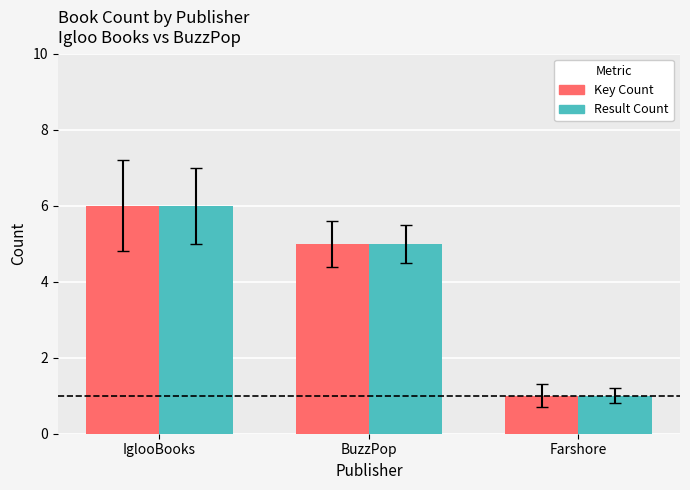

The Key Count series shows 2 at Farshore. True or false?

False